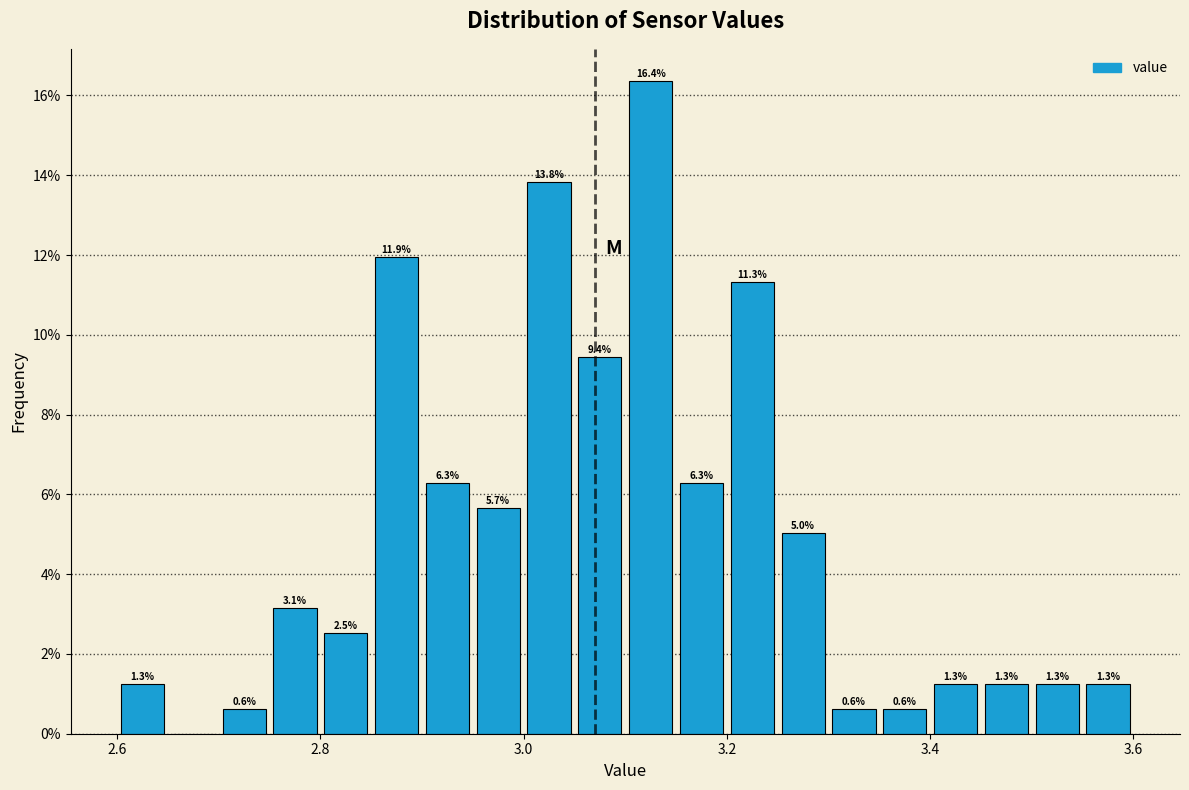

Read against the x-axis, roughly where is the centre of the tallest bar?

3.12